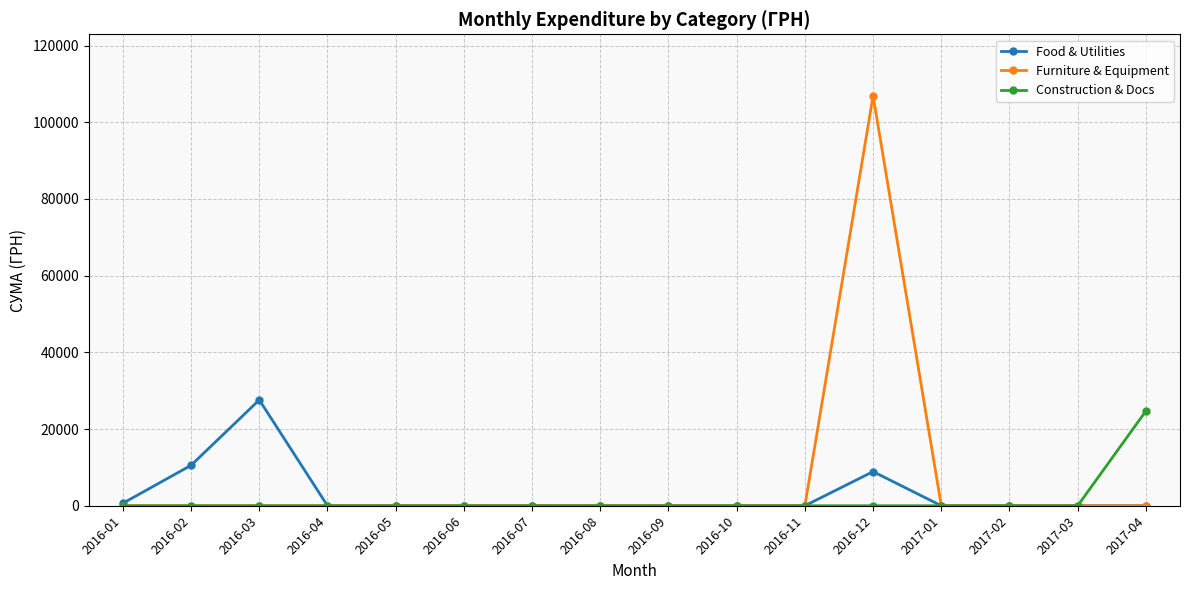

What is the sum of all Furniture & Equipment values?

106904.0